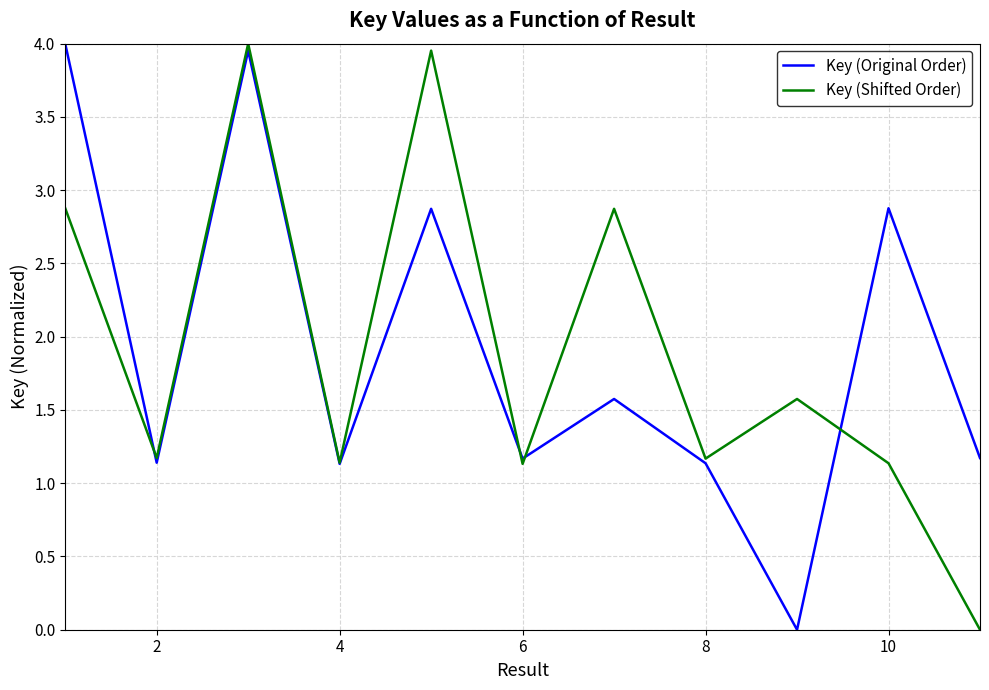

What is the value of the Key (Original Order) point at the 11th from the left?

1.2